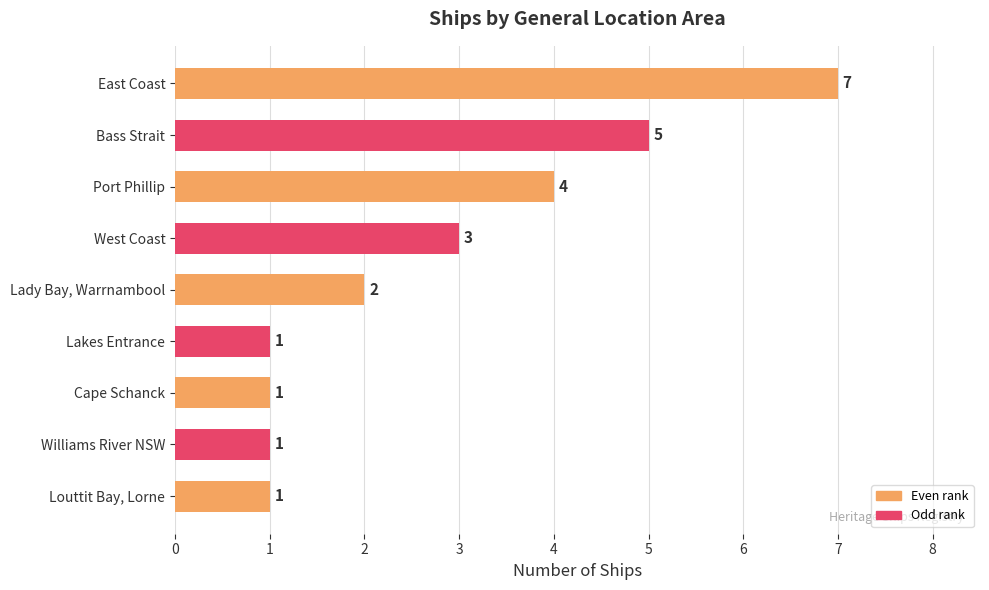

Which has a higher value, Bass Strait or Port Phillip?

Bass Strait